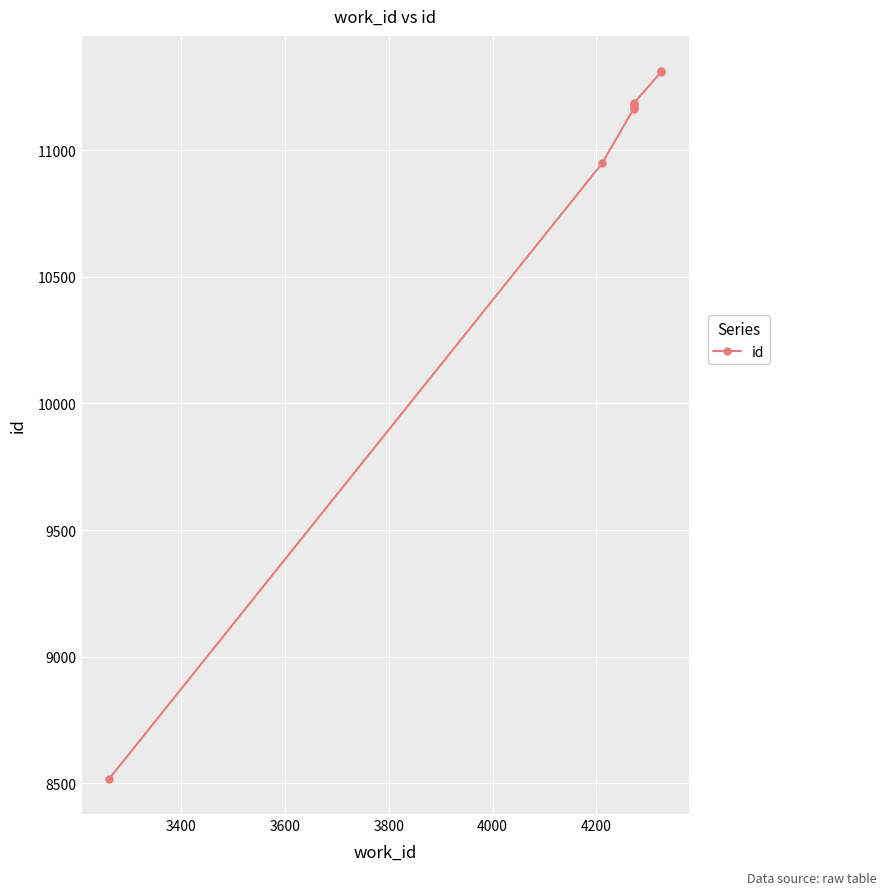

How many data points does each series have?

10